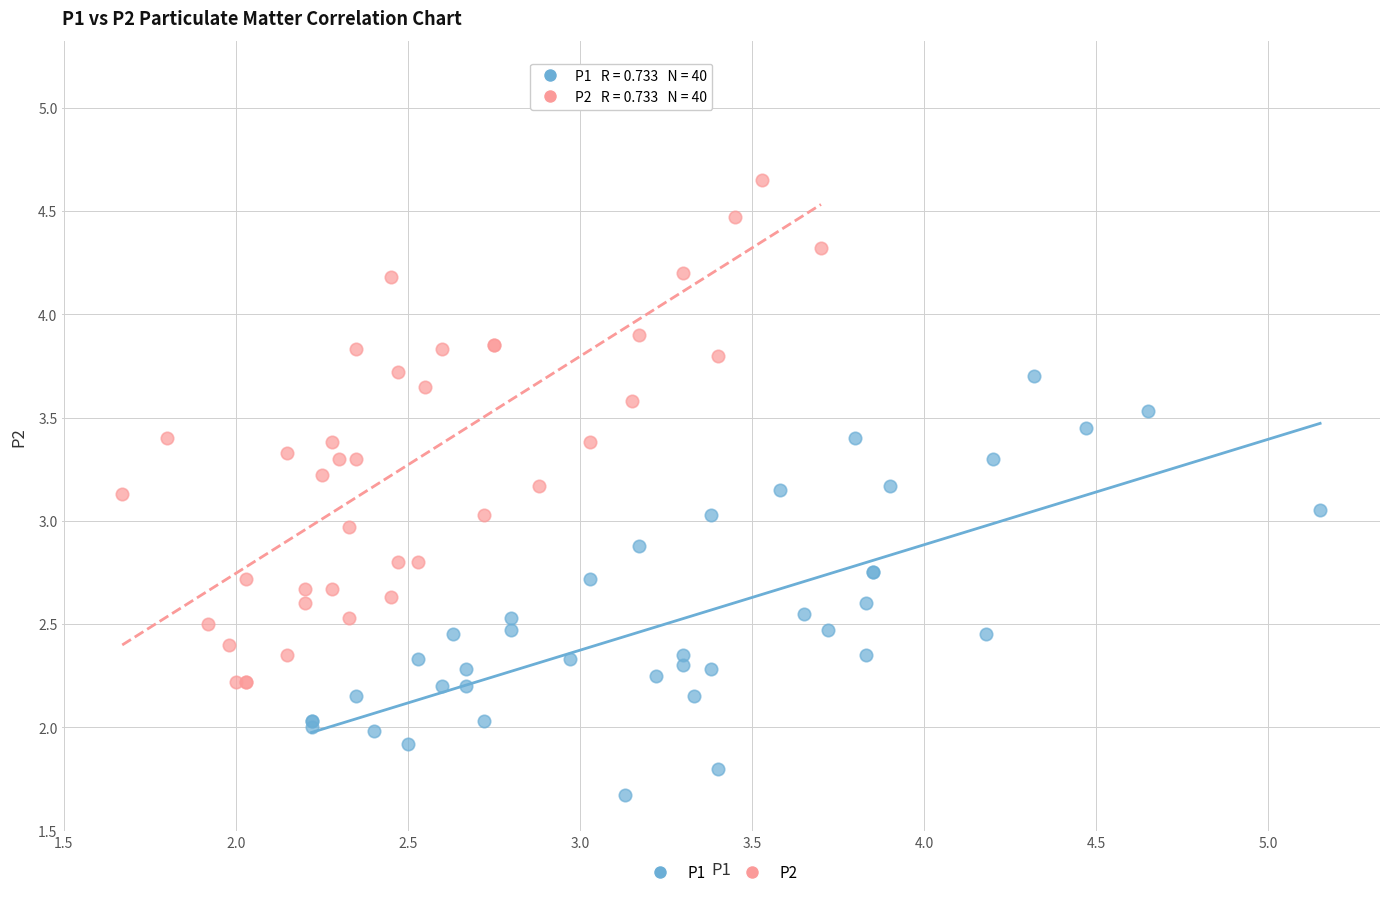

Which series reaches the maximum Y coordinate?

P2